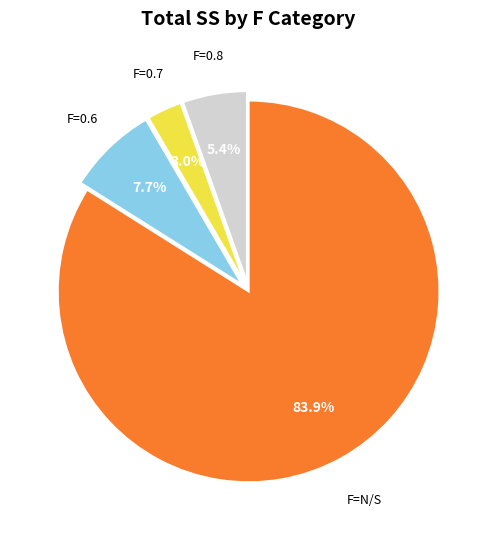

Does any single category account for the majority?

Yes